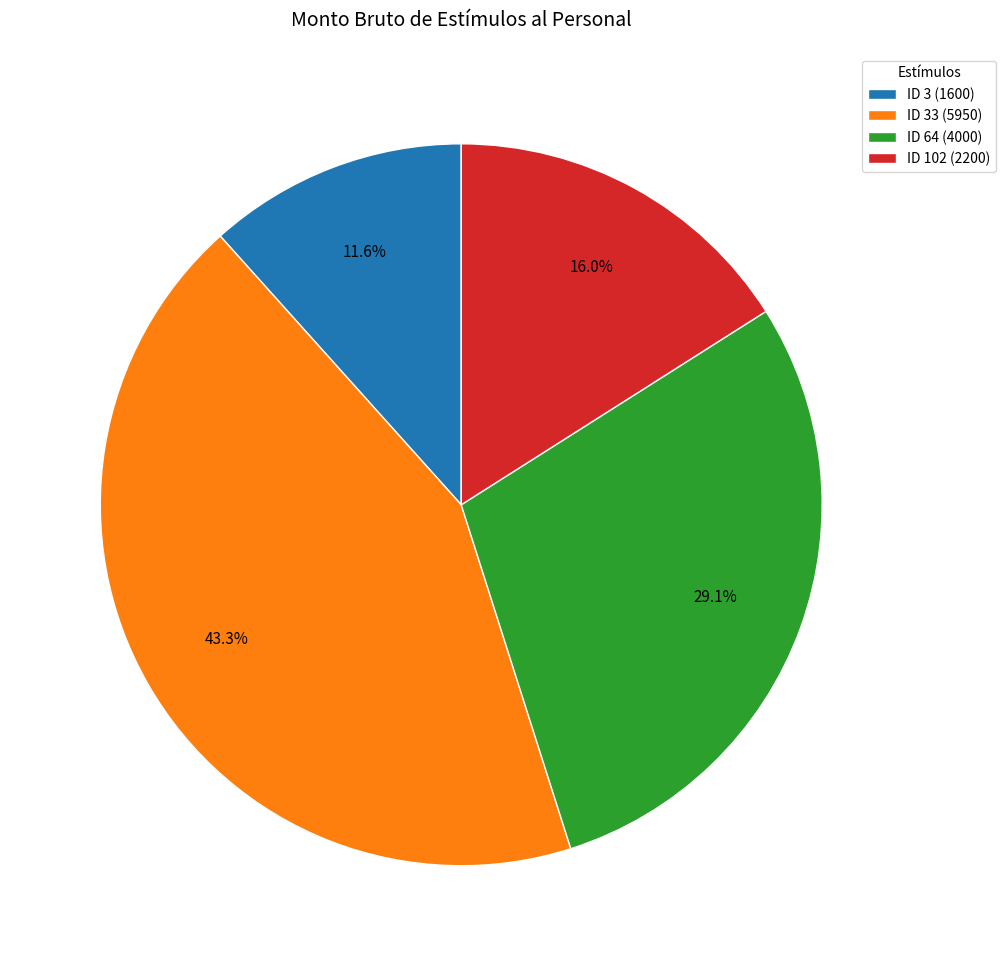

What is the total percentage of ID 3 (1600) and ID 102 (2200)?

27.6%